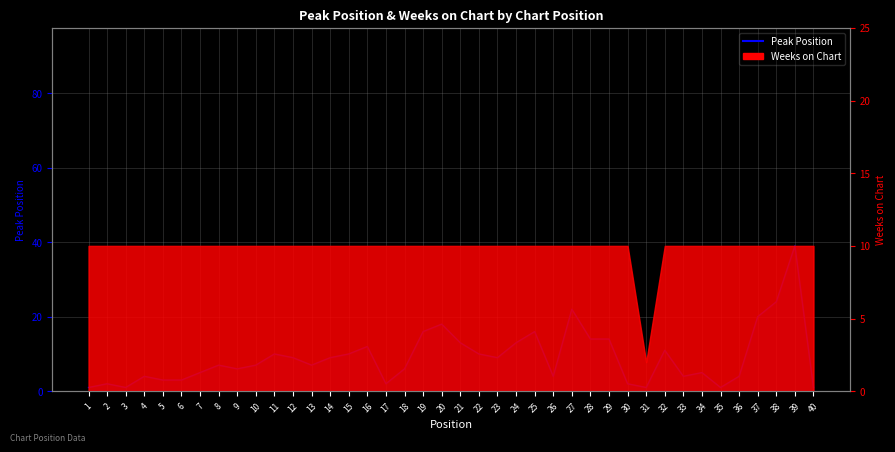

Does the chart have visible grid lines?

Yes